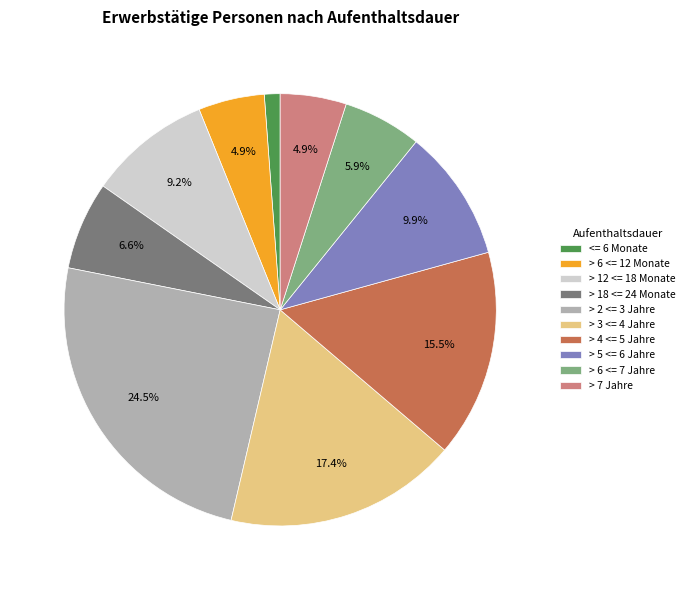

How much of the chart is everything except > 7 Jahre?

95.1%